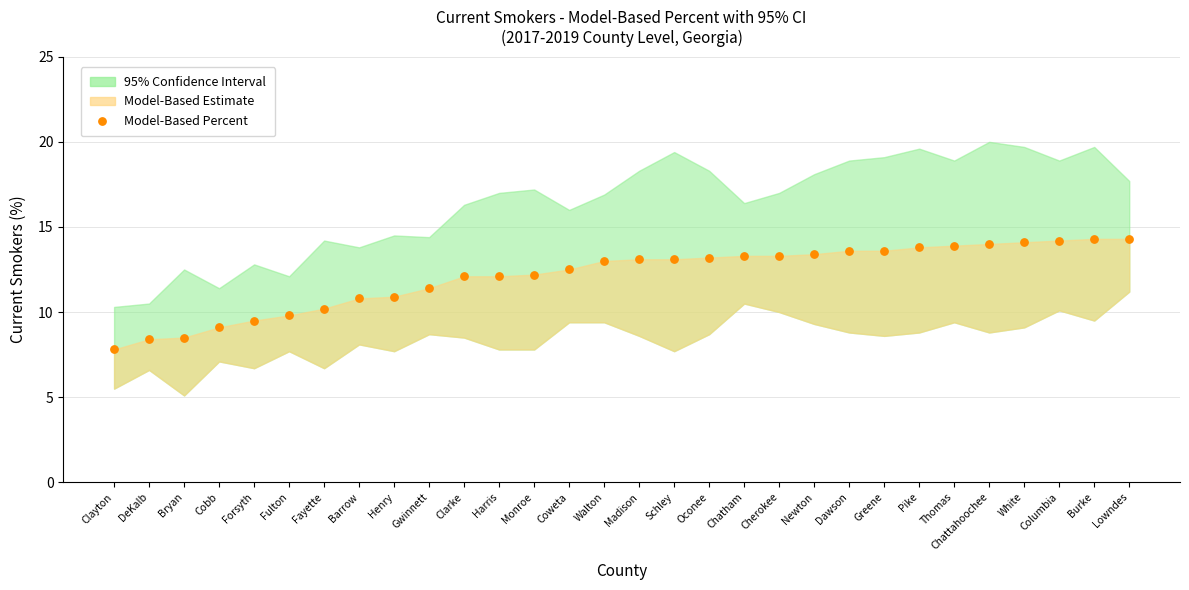

What is the range of Y values (max minus min)?

6.5